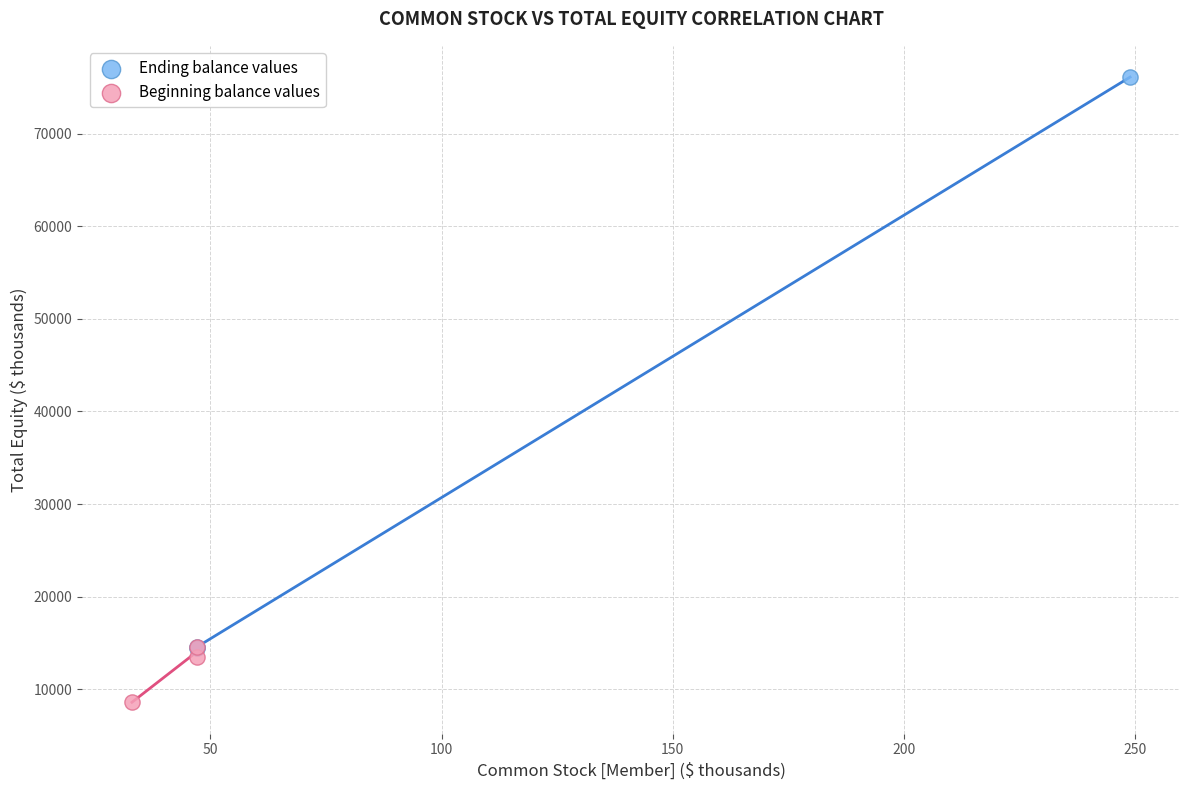

What are all the series names shown in the legend?

Ending balance values, Beginning balance values